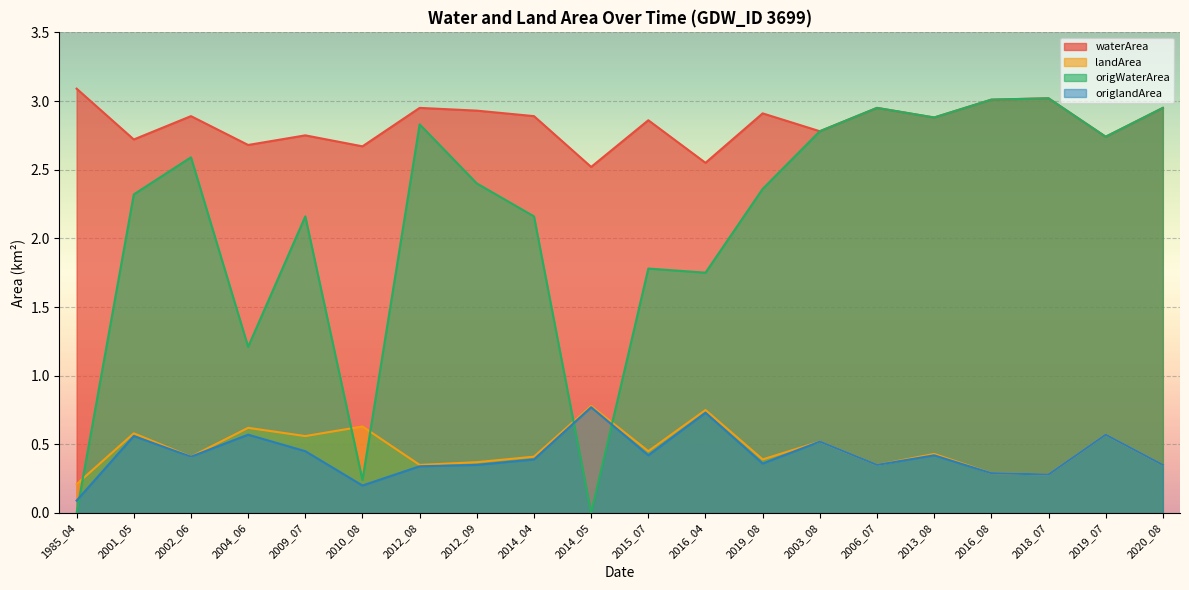

What is the sum of all waterArea values?

56.7